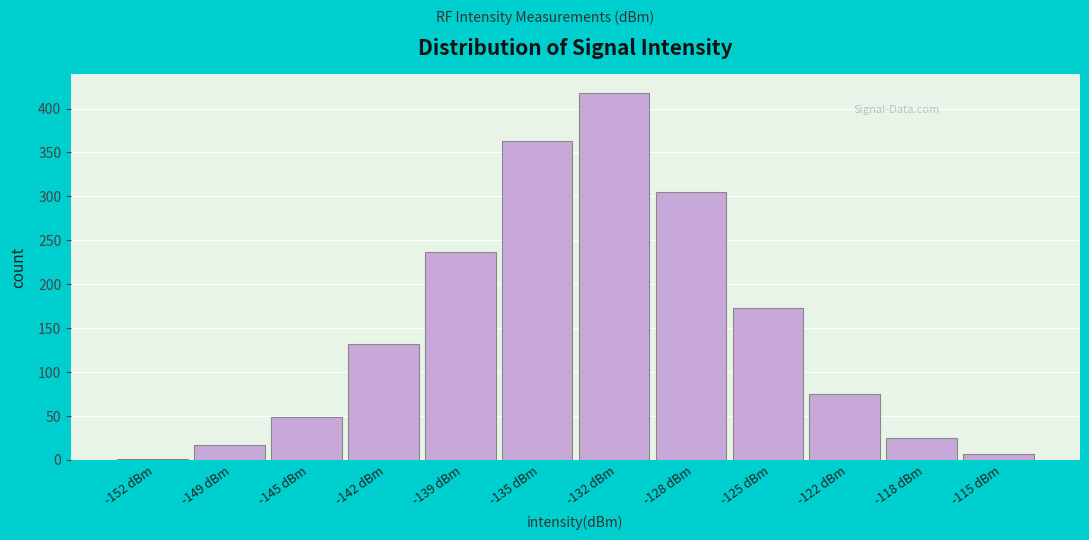

Reading left to right, what are all the values shown in this chart?

-152 dBm=1	-149 dBm=17	-145 dBm=49	-142 dBm=132	-139 dBm=237	-135 dBm=363	-132 dBm=418	-128 dBm=305	-125 dBm=173	-122 dBm=75	-118 dBm=24	-115 dBm=6